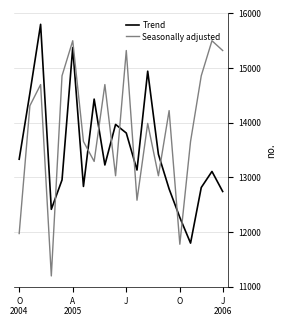

List the series in order of their peak value, lowest first.

Seasonally adjusted, Trend